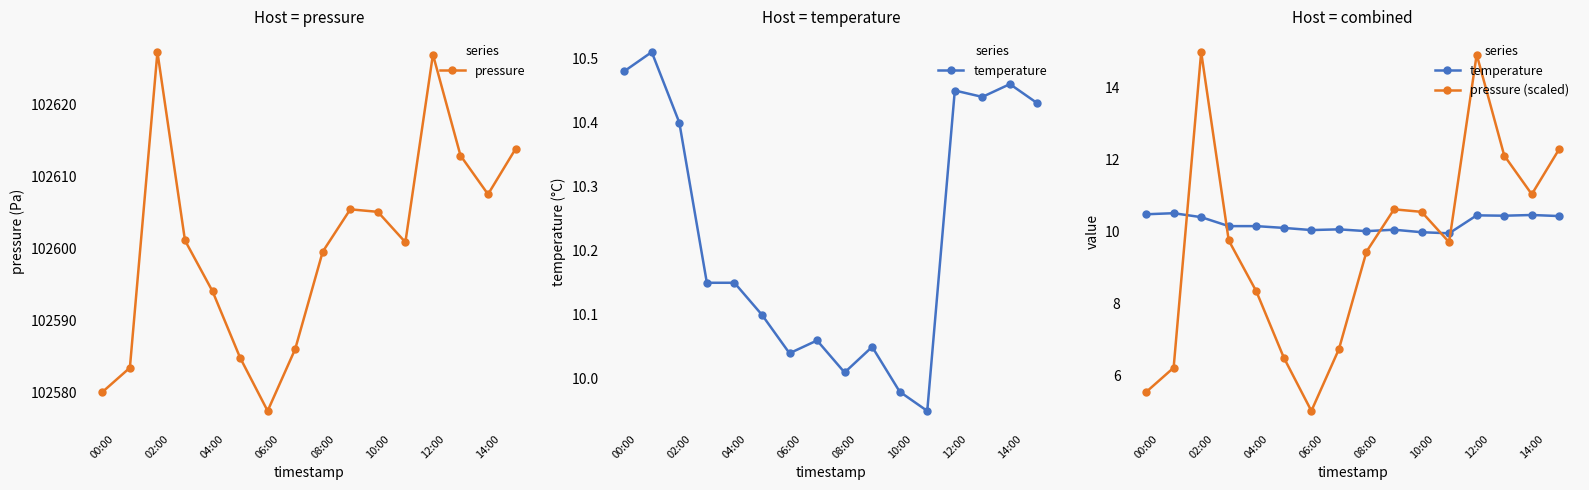

What are all the series names shown in the legend?

pressure, temperature, pressure (scaled)